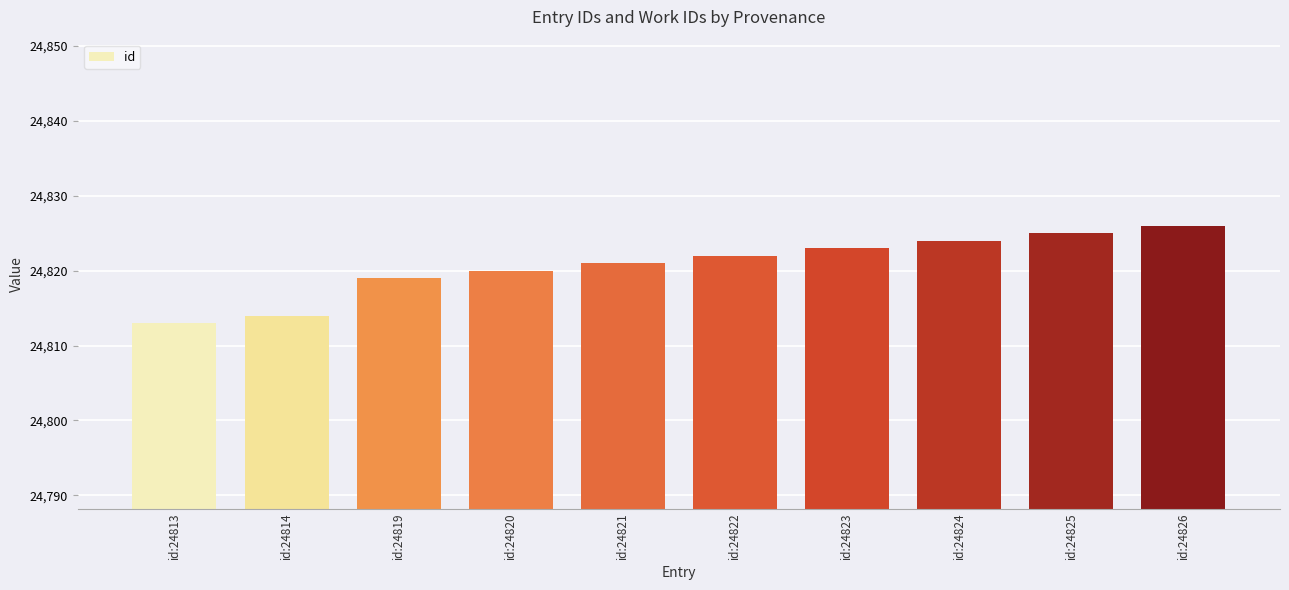

Reading left to right, list all the values displayed in this chart.

24813	24814	24819	24820	24821	24822	24823	24824	24825	24826